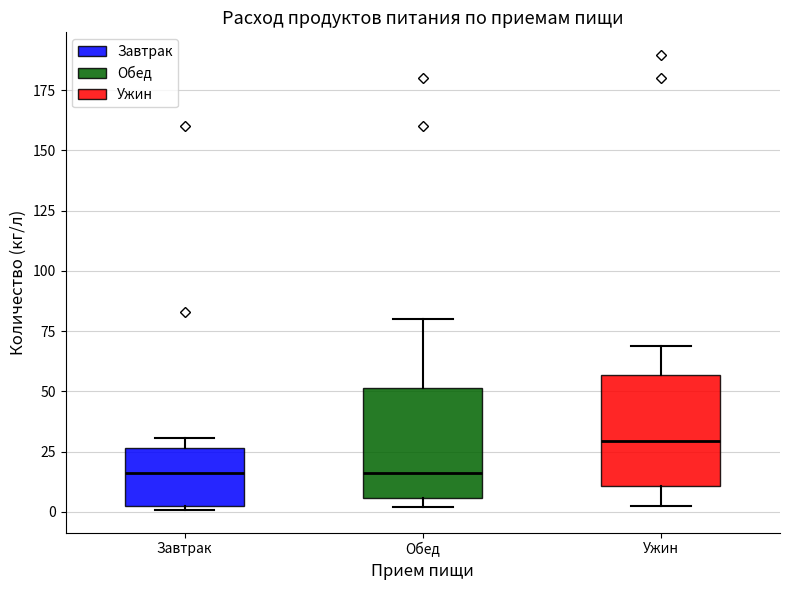

Reading left to right, transcribe this box plot: for each box, give where its median line is, the range the box spans, and where its two whiskers end, as read against the y-axis. The values are not printed on the chart, so give them approximately, as read against the axis.

Завтрак: median 15, box 0 to 25, whiskers 0 to 30
Обед: median 15, box 5 to 50, whiskers 0 to 80
Ужин: median 30, box 10 to 55, whiskers 5 to 70